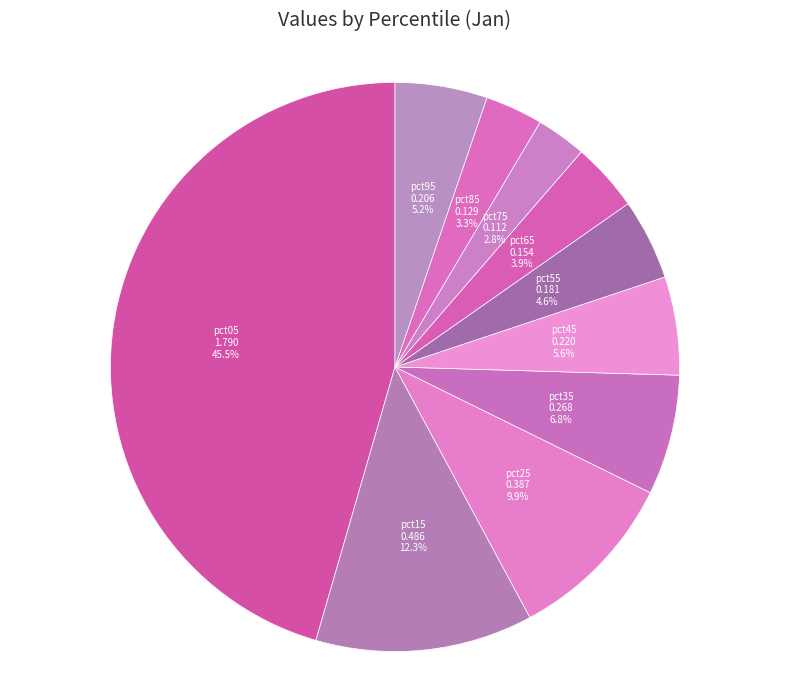

Count the number of slices in the pie.

10